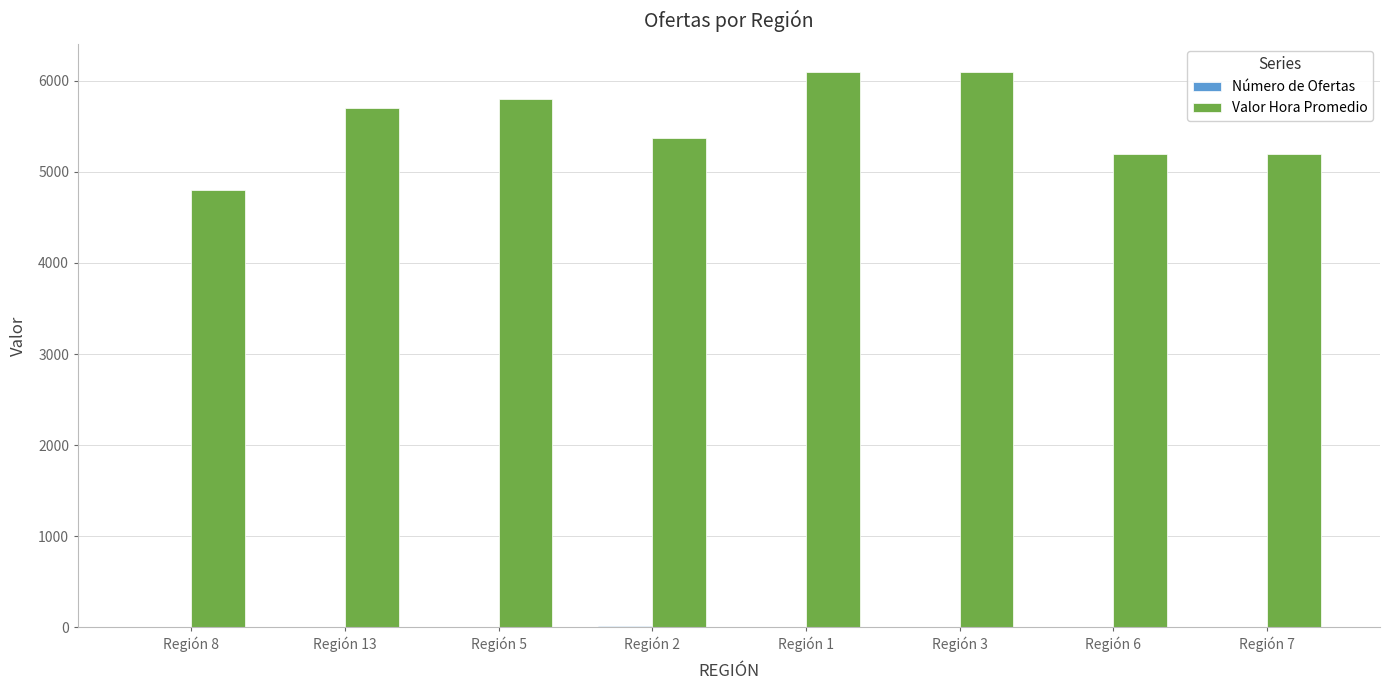

What is the maximum value for Valor Hora Promedio?

6100